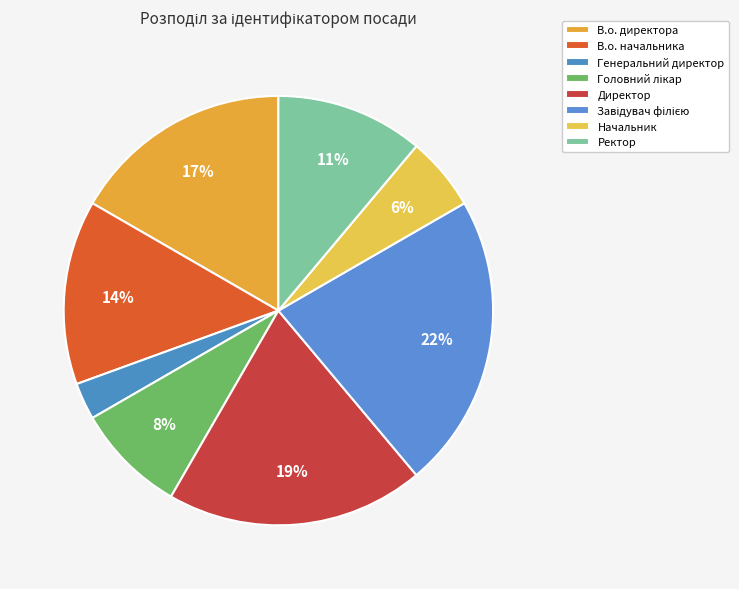

Count the number of slices in the pie.

8